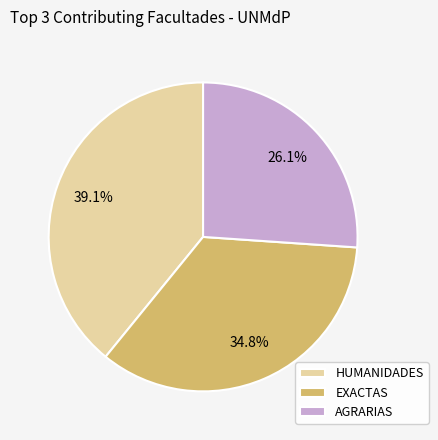

Which category has the smallest portion of the pie?

AGRARIAS